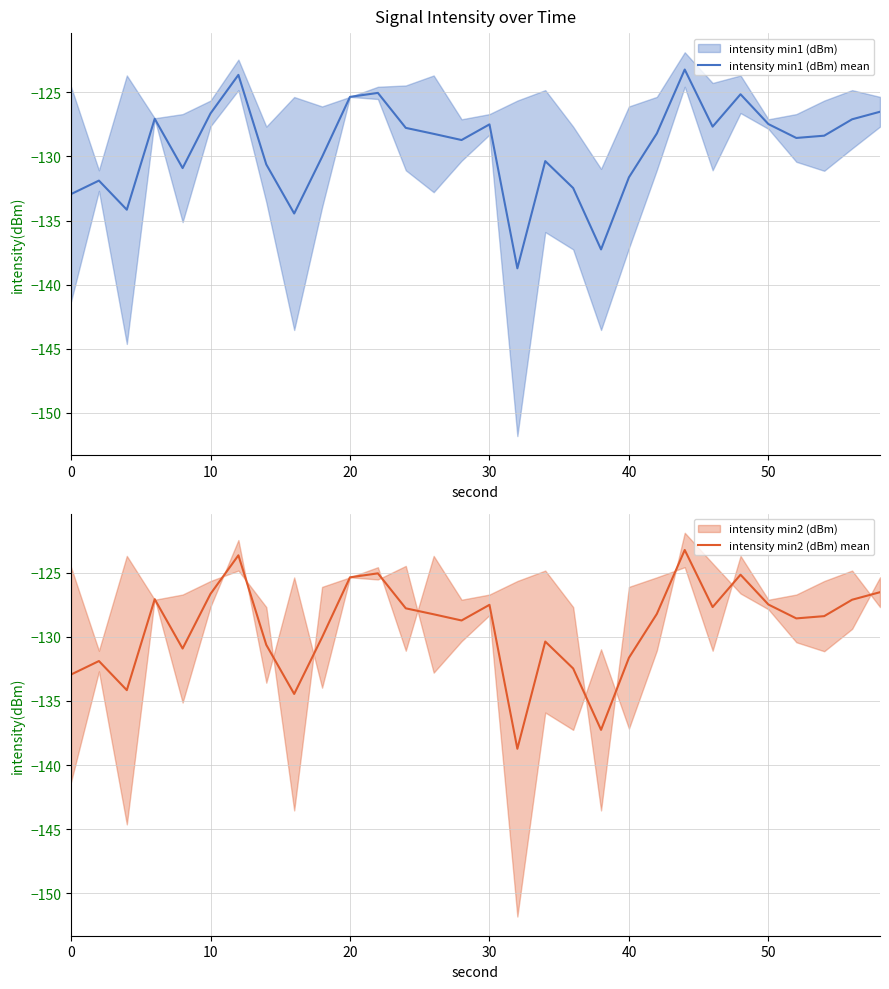

Rank the series by their maximum value, from highest to lowest.

intensity min1 (dBm) mean, intensity min2 (dBm) mean